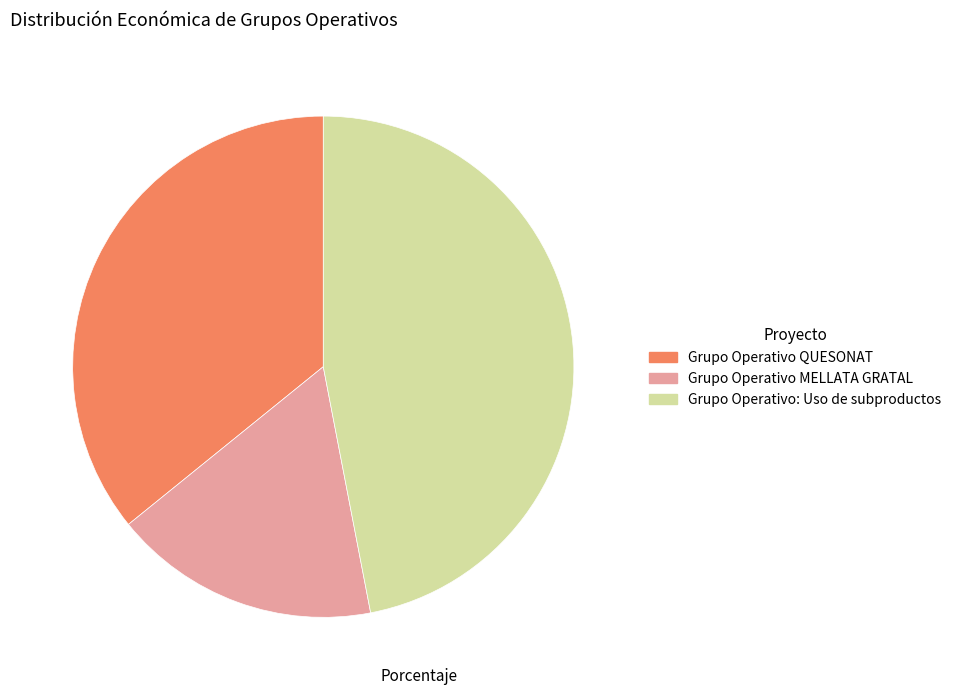

The Grupo Operativo QUESONAT slice represents 36% of the pie. True or false?

True